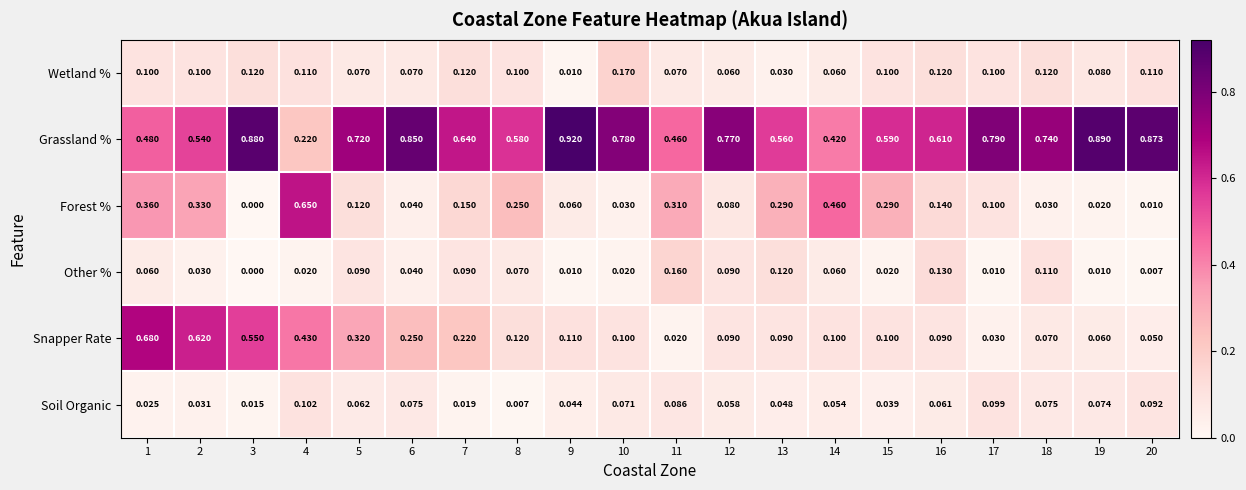

Which series has the largest range (max minus min)?

Grassland %